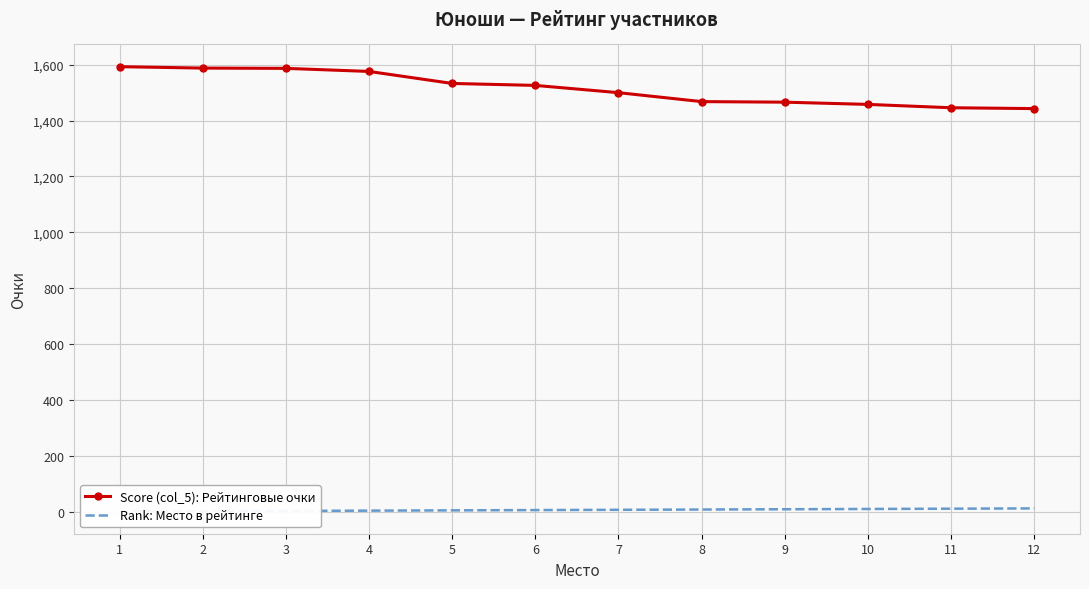

The Rank: Место в рейтинге series shows 11 at 11. True or false?

True